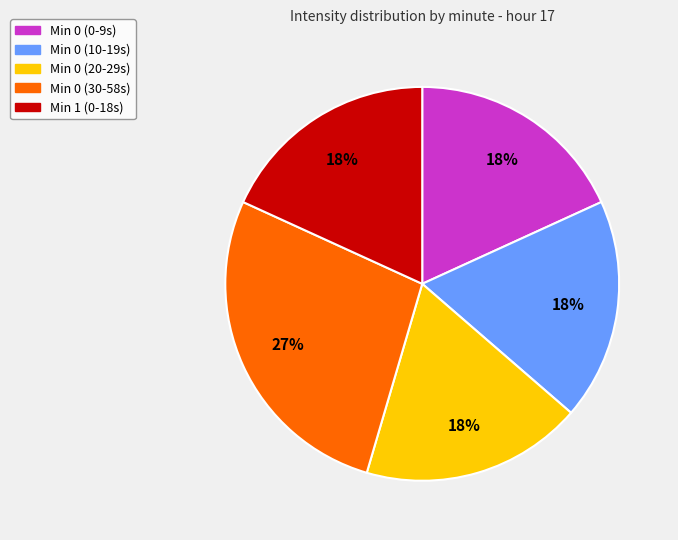

Is it true that Min 0 (0-9s) is 7% of the pie?

False